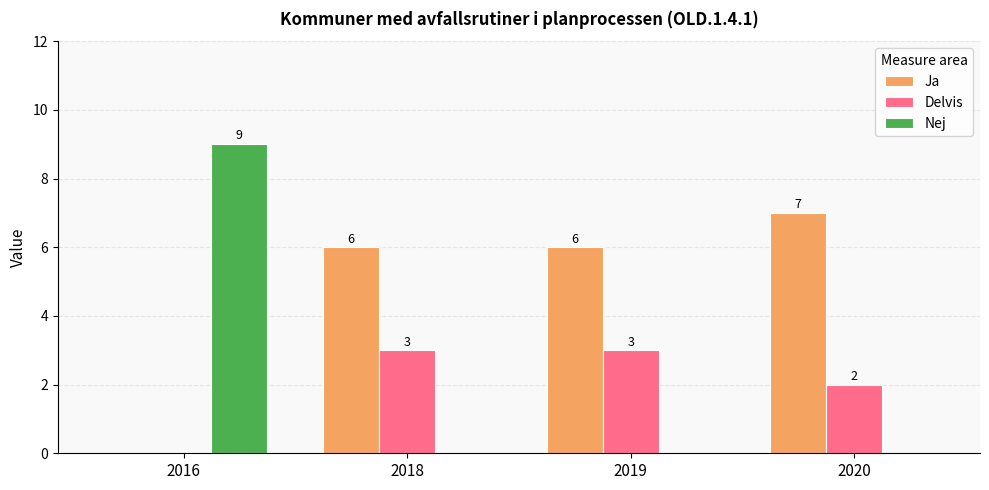

Where is Ja nearest to the value 3?

2016